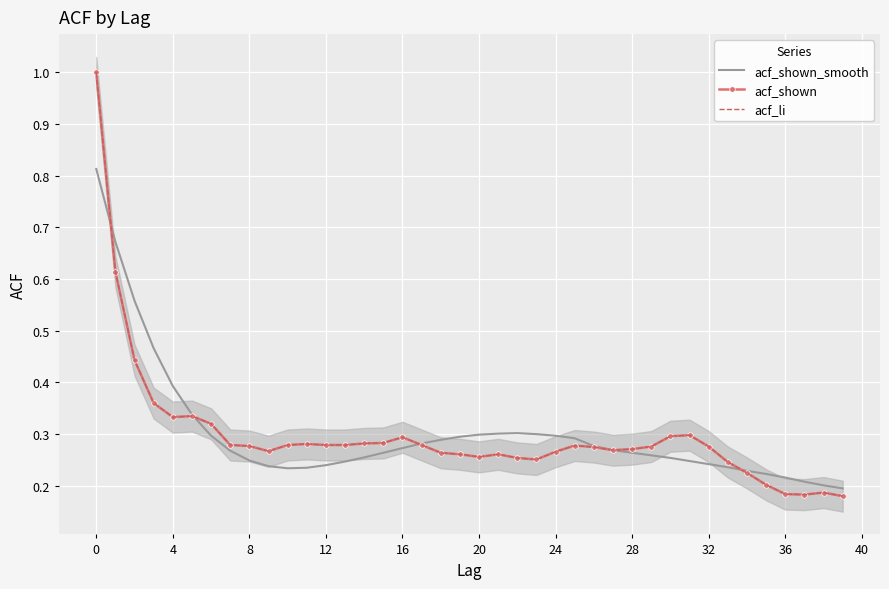

How many categories are shown in the chart?

40